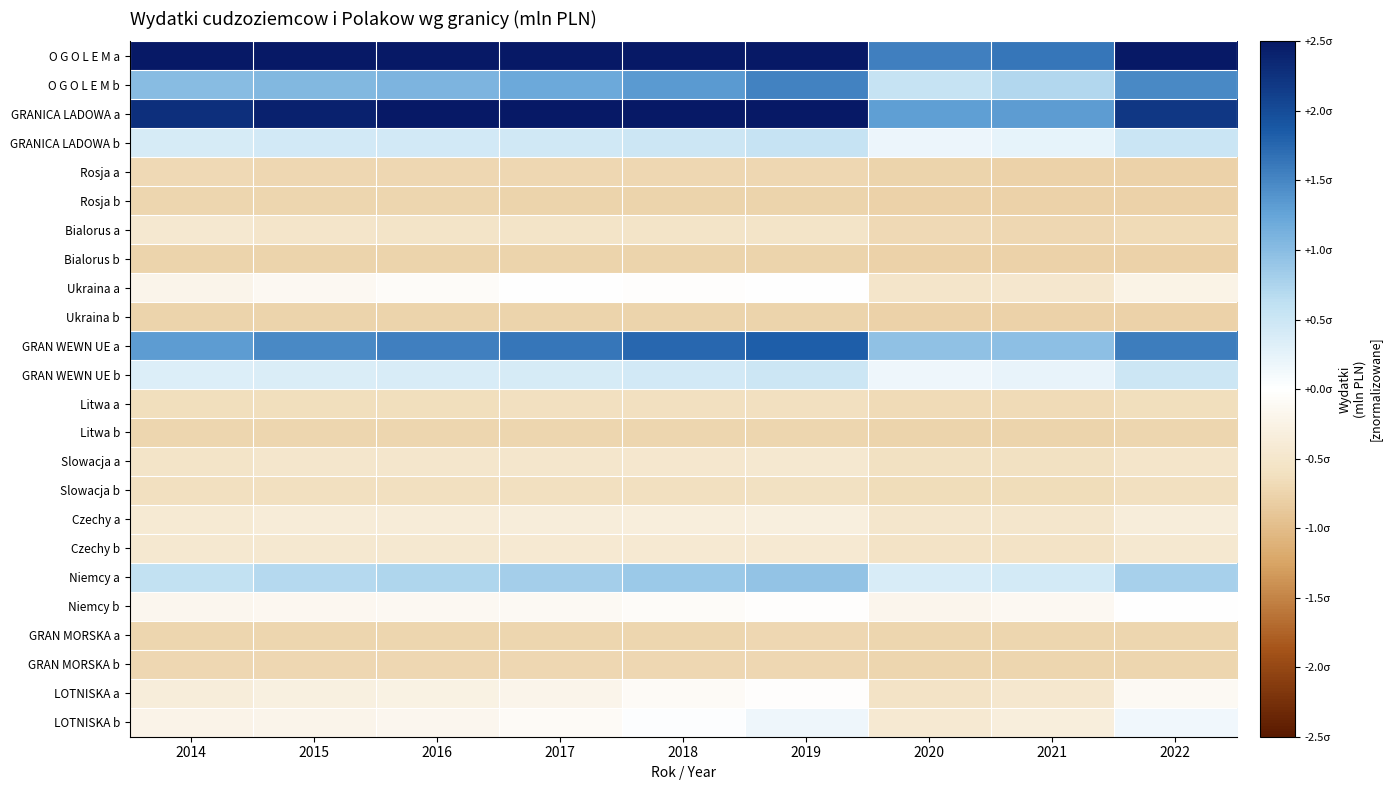

Which series has the widest spread of values?

O G O L E M a